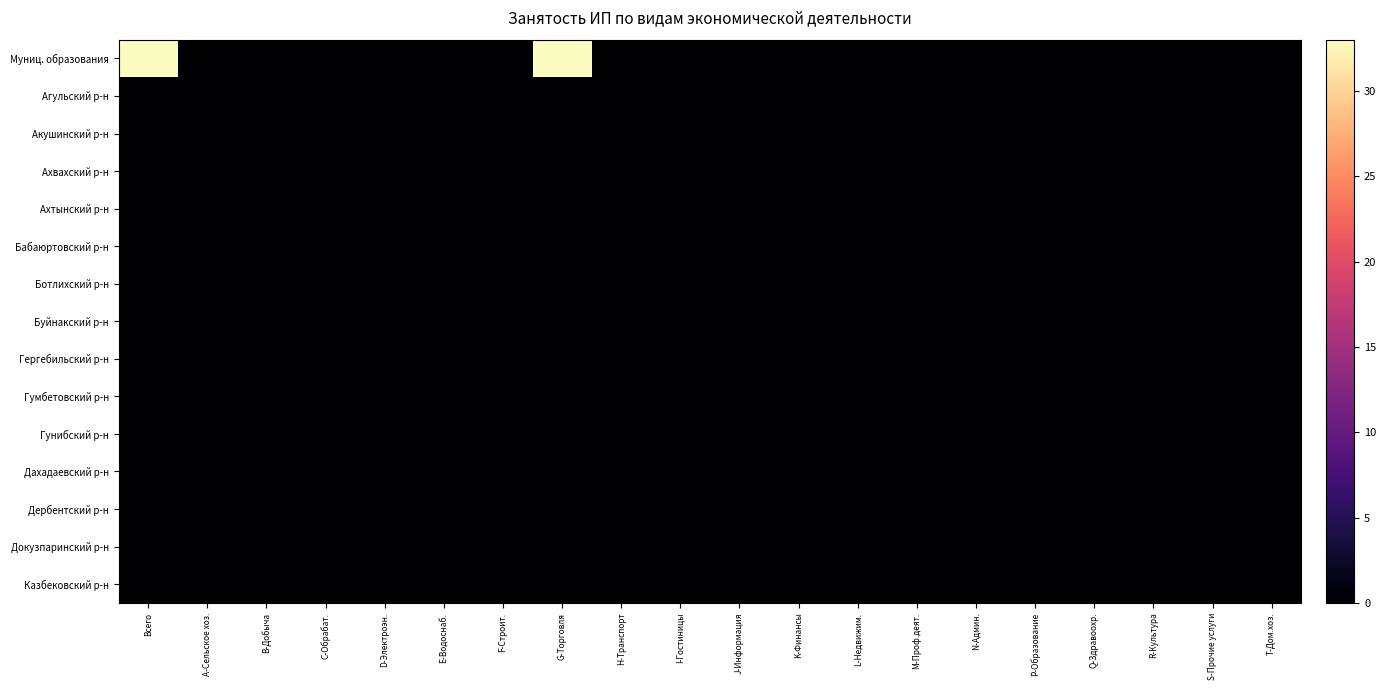

Count the number of categories in the chart.

20